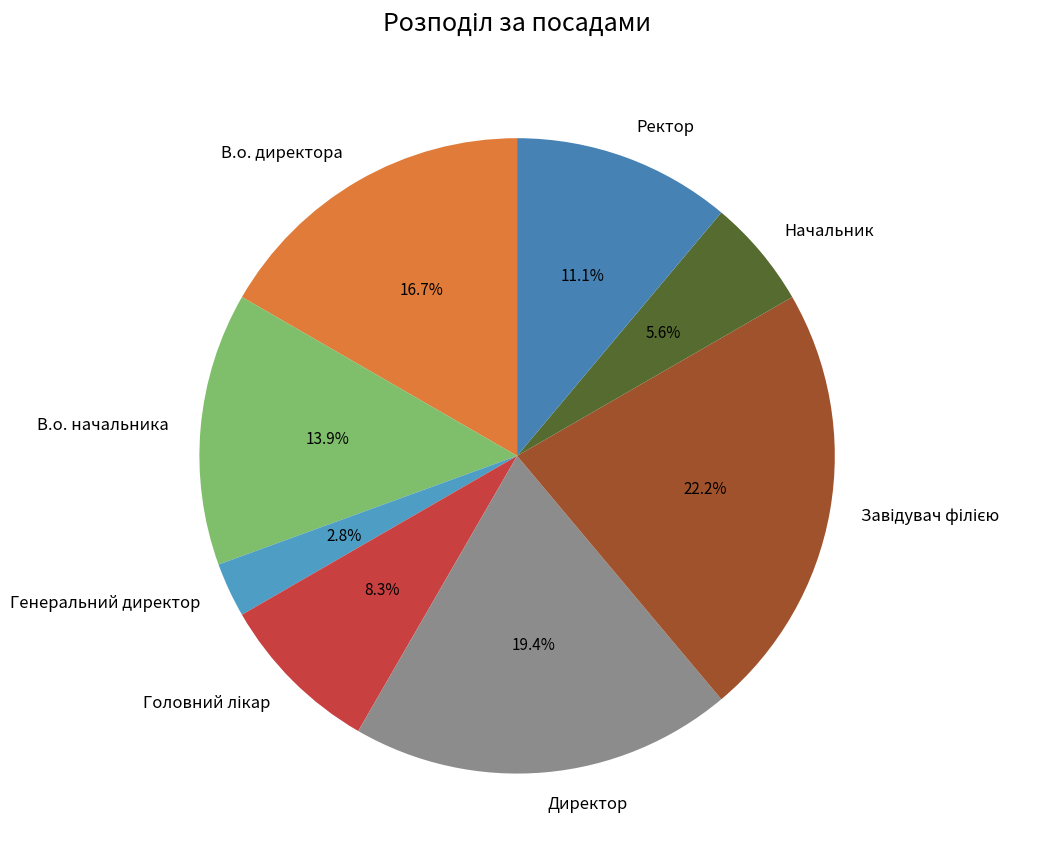

Is the sum of Начальник and Ректор greater than half?

No